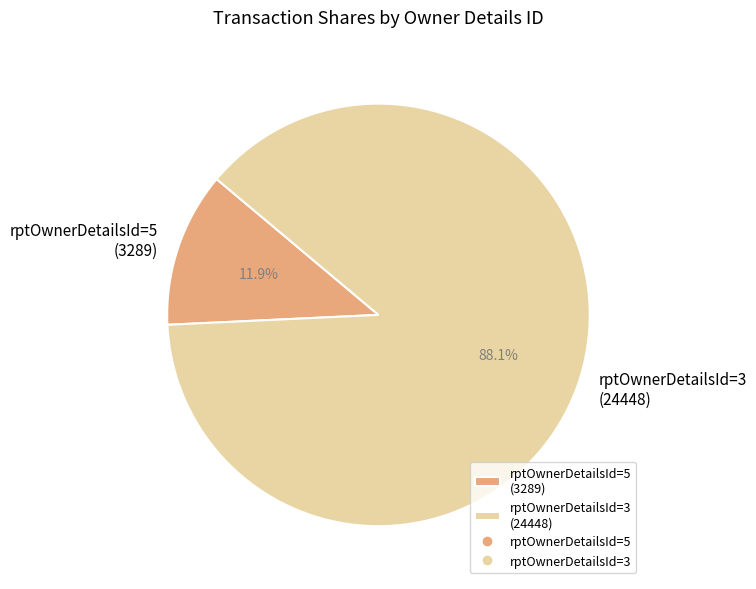

Count the number of slices in the pie.

2